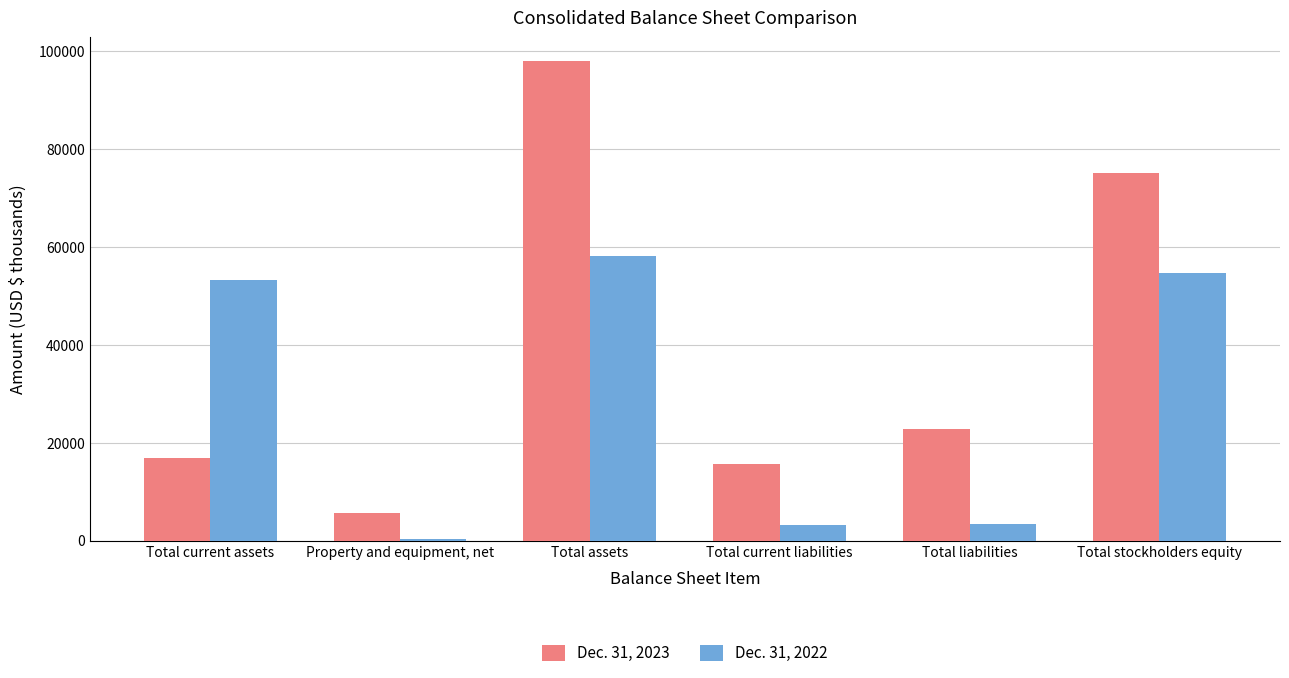

Which series changed the most between Total current liabilities and Total stockholders equity?

Dec. 31, 2023